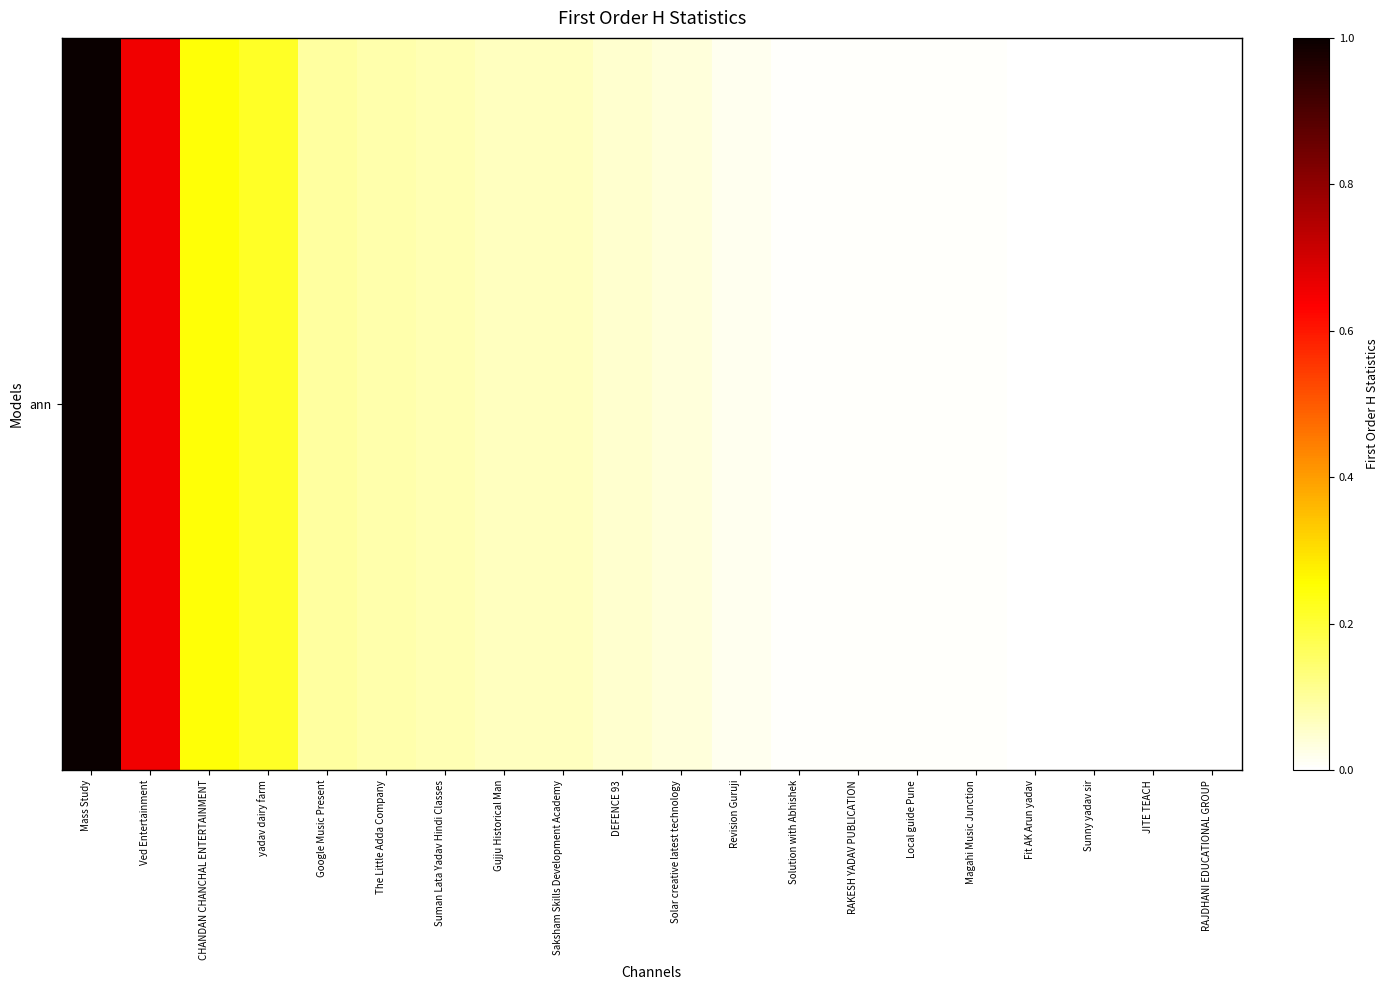

Rank the categories by value from highest to lowest.

Mass Study, Ved Entertainment, CHANDAN CHANCHAL ENTERTAINMENT, yadav dairy farm, Google Music Present, The Little Adda Company, Suman Lata Yadav Hindi Classes, Gujju Historical Man, Saksham Skills Development Academy, DEFENCE 93, Solar creative latest technology, Revision Guruji, Solution with Abhishek, RAKESH YADAV PUBLICATION, Local guide Pune, Magahi Music Junction, Fit AK Arun yadav, Sunny yadav sir, JITE TEACH, RAJDHANI EDUCATIONAL GROUP